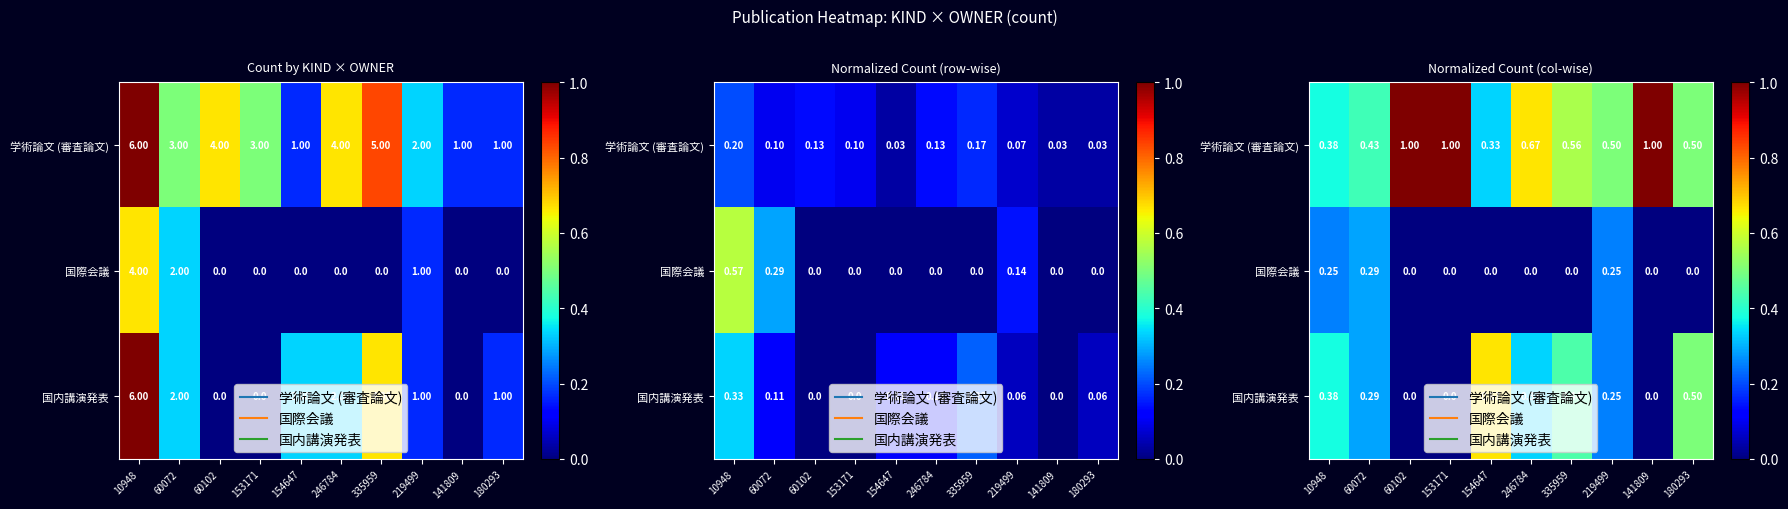

At which category is the sum across all series the highest?

10948